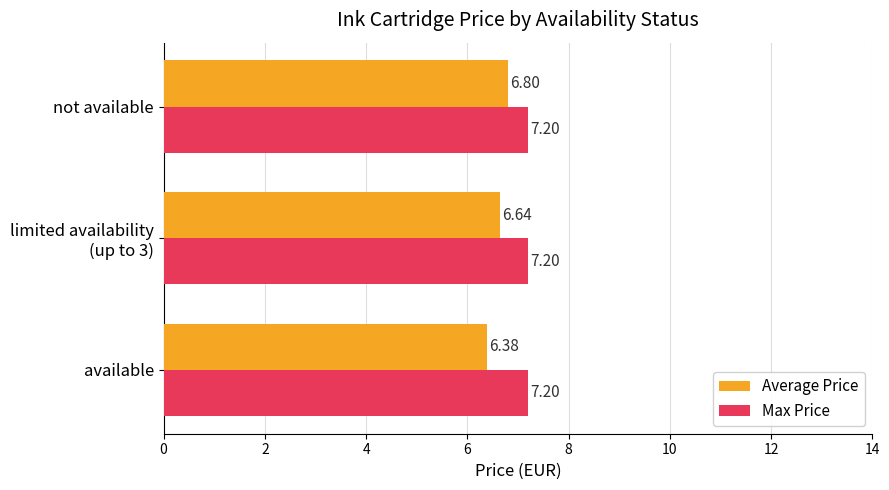

What is the spread (max minus min) of values at available?

0.8